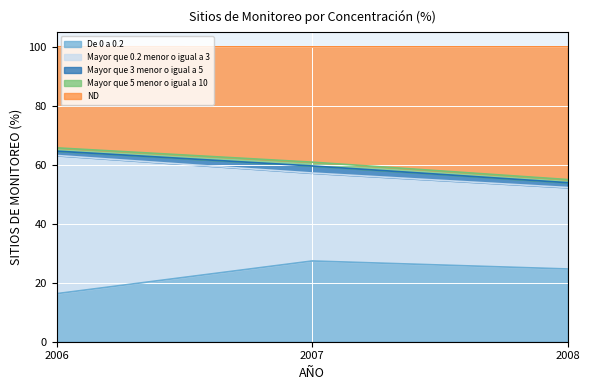

At which label does ND first exceed 60?

2006